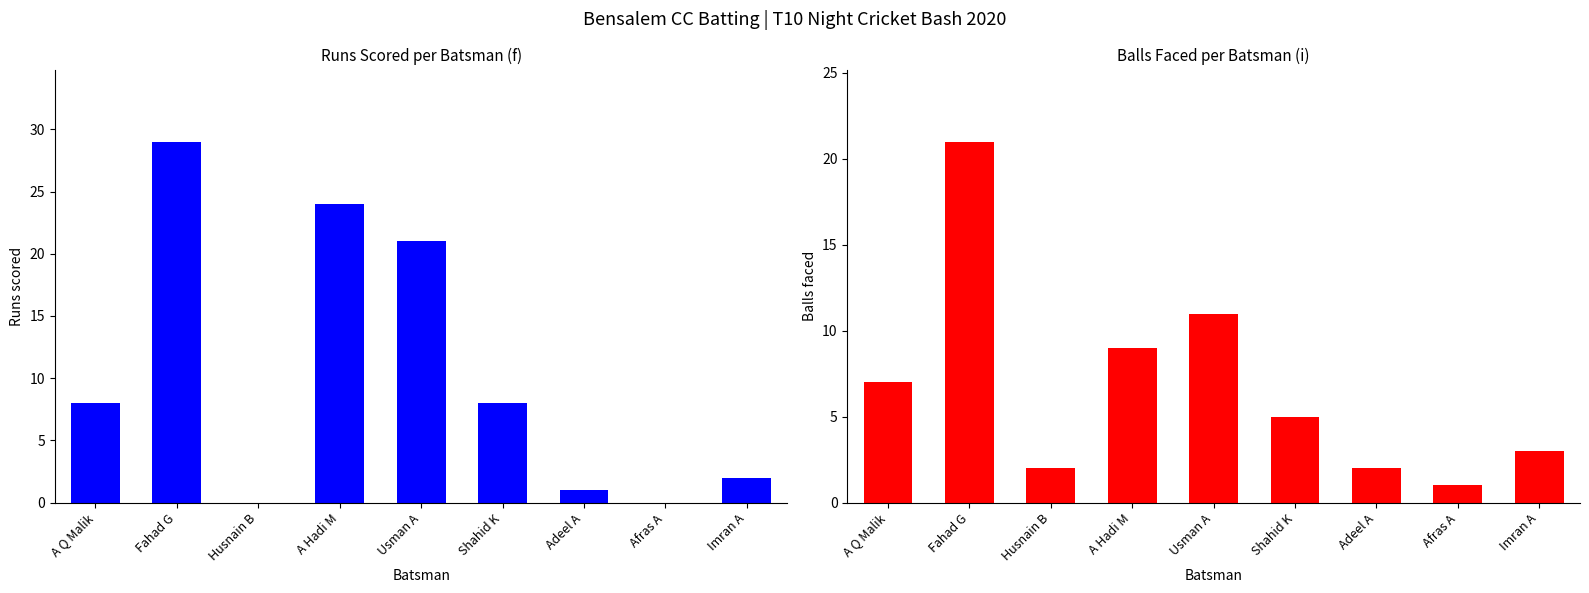

Are the bars grouped side by side (vs. stacked)?

Yes